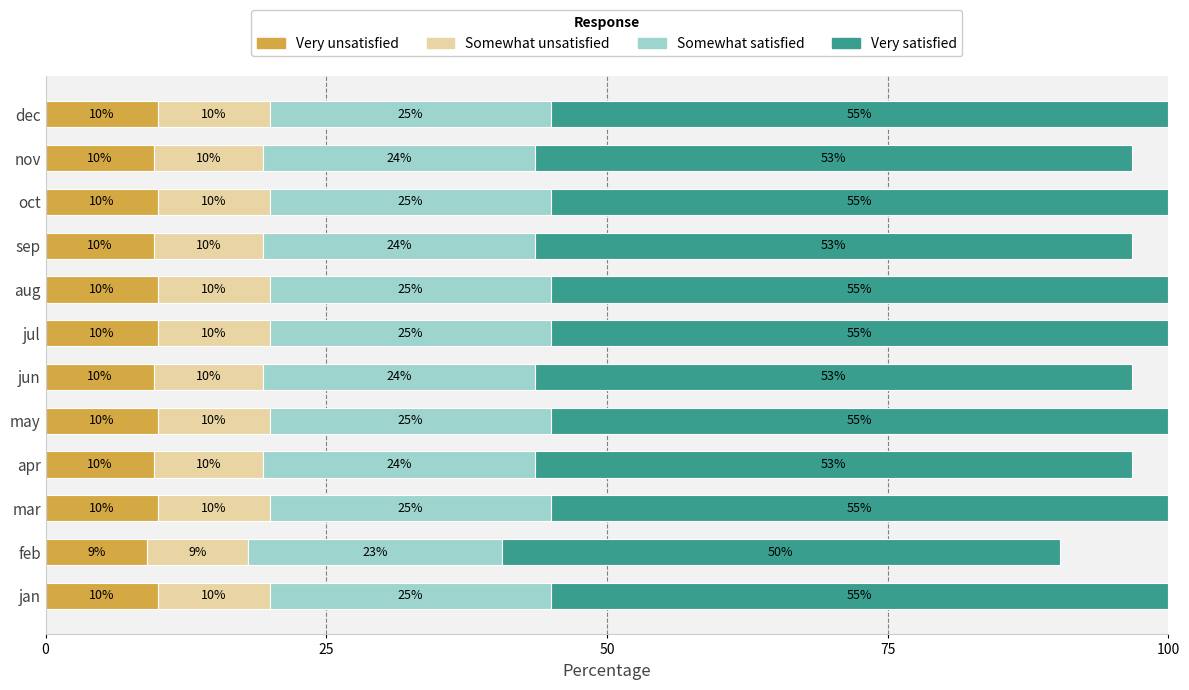

What is the lowest value of the Very unsatisfied series?

9.0